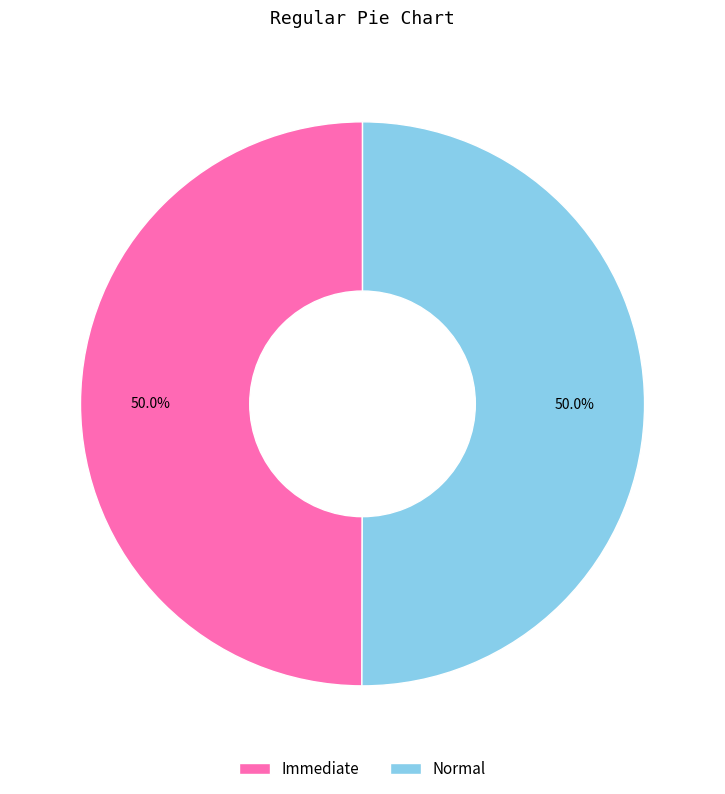

How many slices are in this pie chart?

2